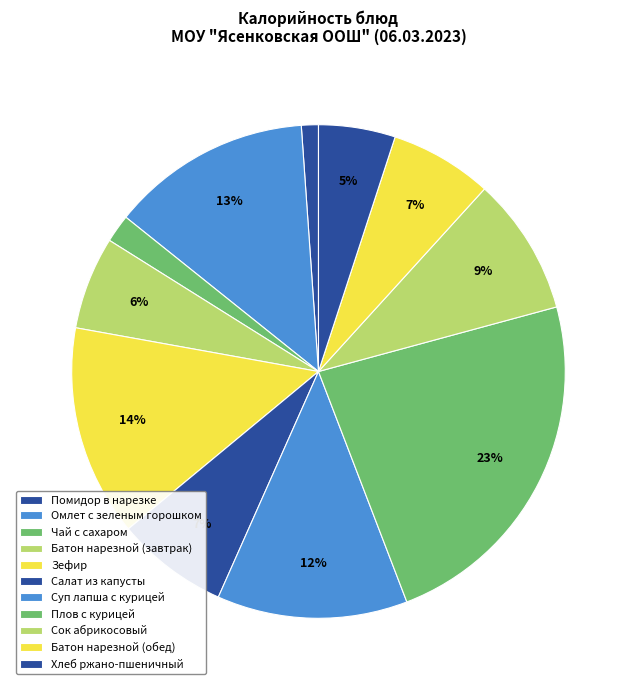

Combined, what portion of the pie is Омлет с зеленым горошком and Плов с курицей?

36.5%